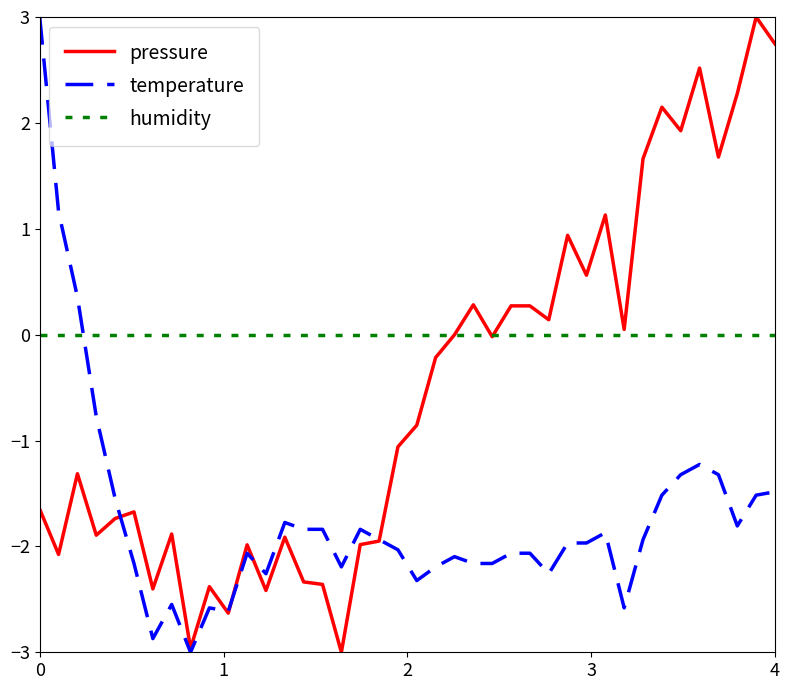

What is the greatest value displayed?

3.0